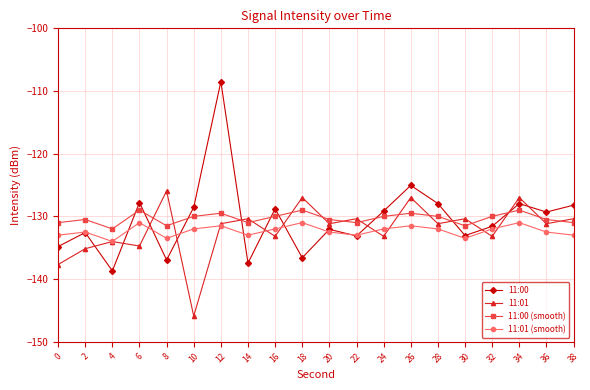

What is the value of the 11:01 (smooth) point at the 4th from the left?

-131.0